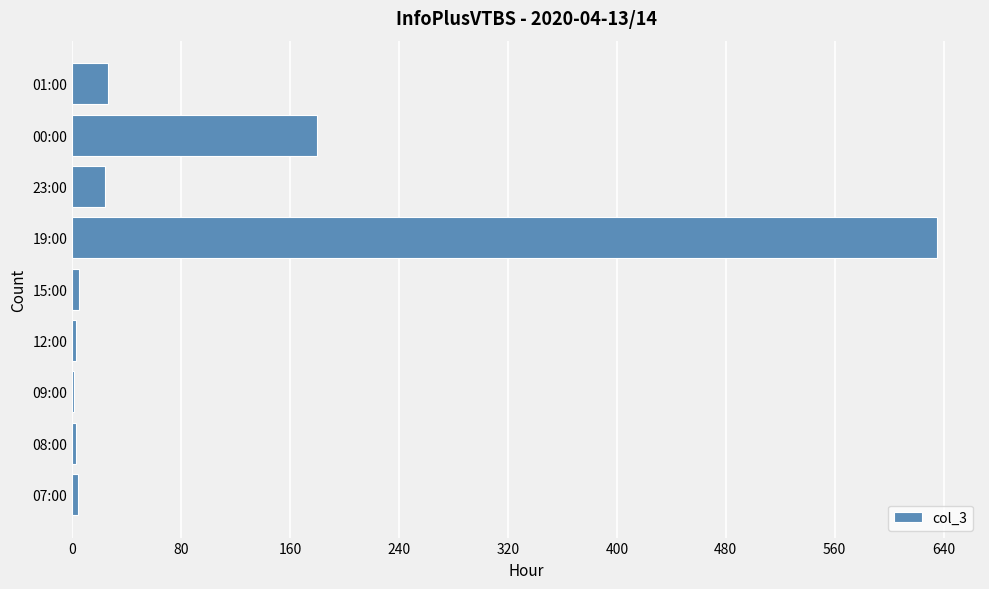

At which label is the value closest to 318?

00:00